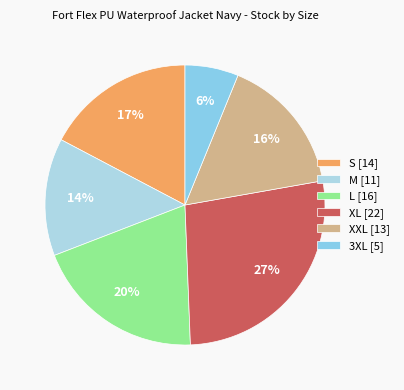

Does any single category account for the majority?

No